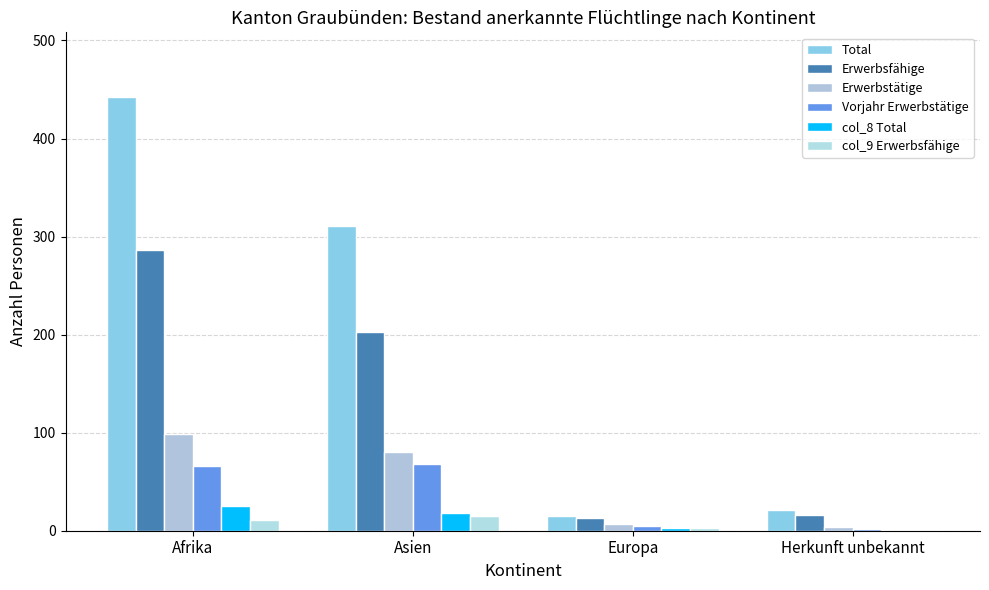

How many categories are shown in the chart?

4